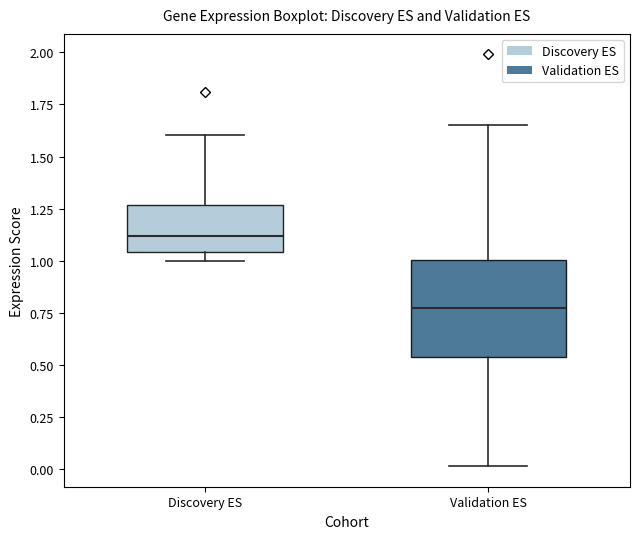

Reading left to right, read every box against the y-axis: the position of its median line, the range the box covers, and the ends of its whiskers. The values are not printed on the chart, so give them approximately, as read against the axis.

Discovery ES: median 1.10, box 1.05 to 1.25, whiskers 1.00 to 1.60
Validation ES: median 0.75, box 0.55 to 1.00, whiskers 0.00 to 1.65